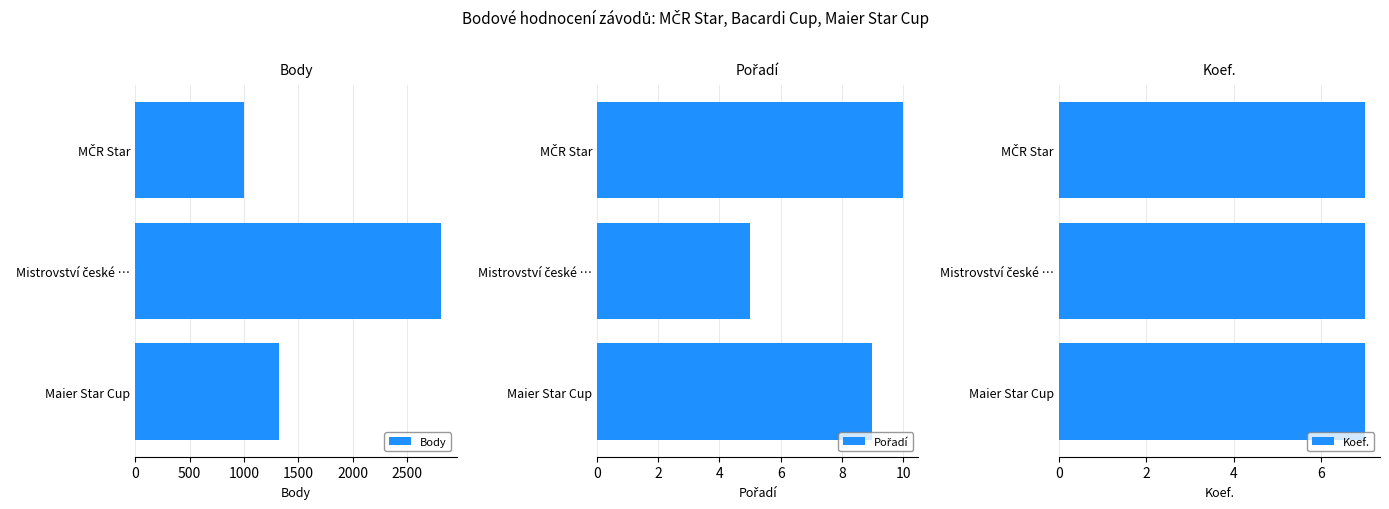

How many distinct data groups are displayed?

3